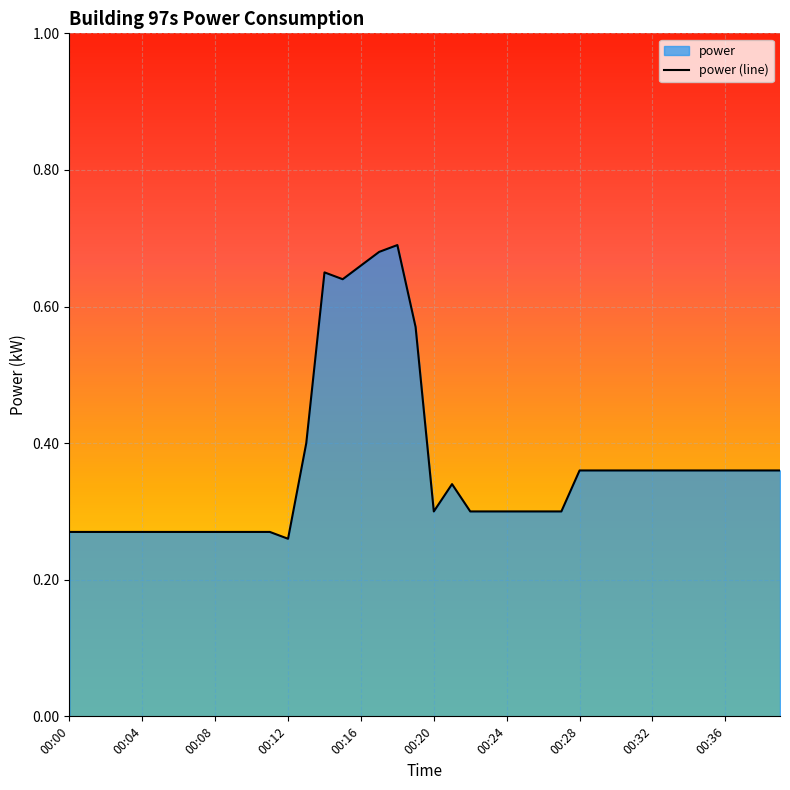

True or false: there are more than 1 points higher than both neighbors.

True